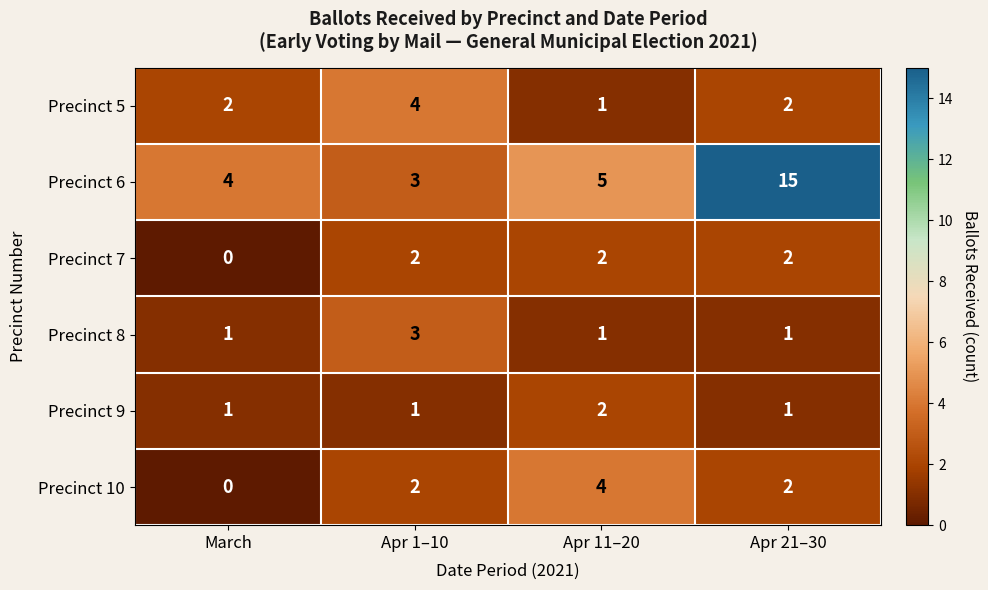

Rank the categories by Precinct 6 value from lowest to highest.

Apr 1–10, March, Apr 11–20, Apr 21–30